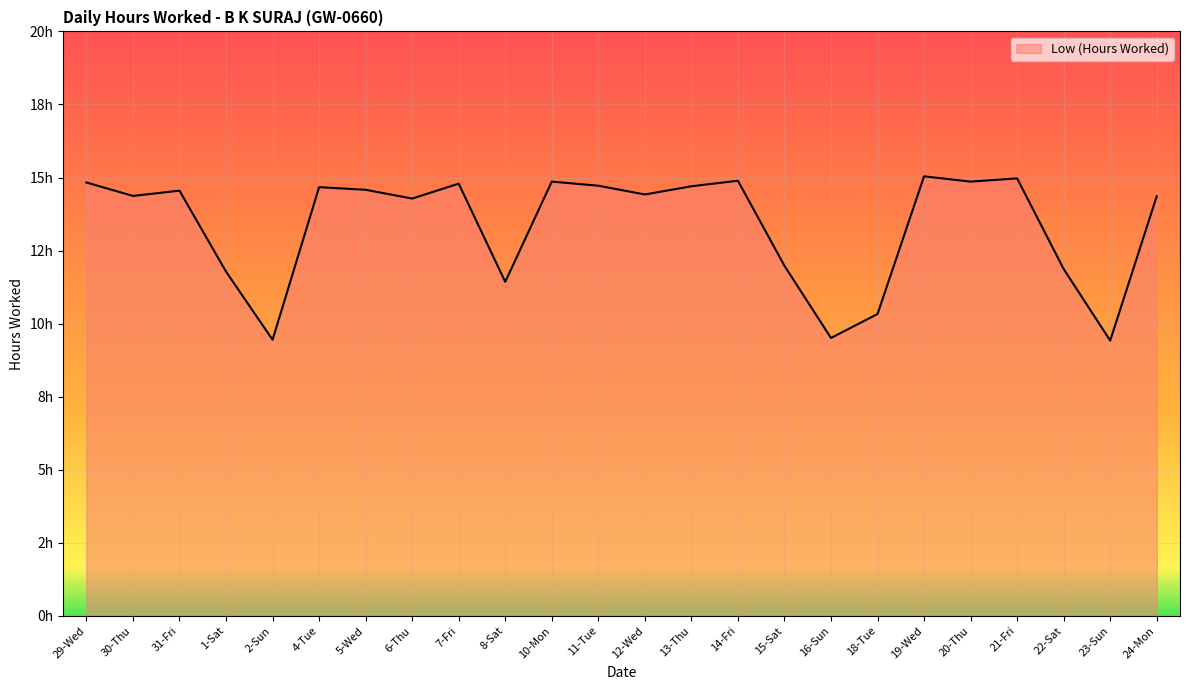

The value at 30-Thu is 14.4. True or false?

True